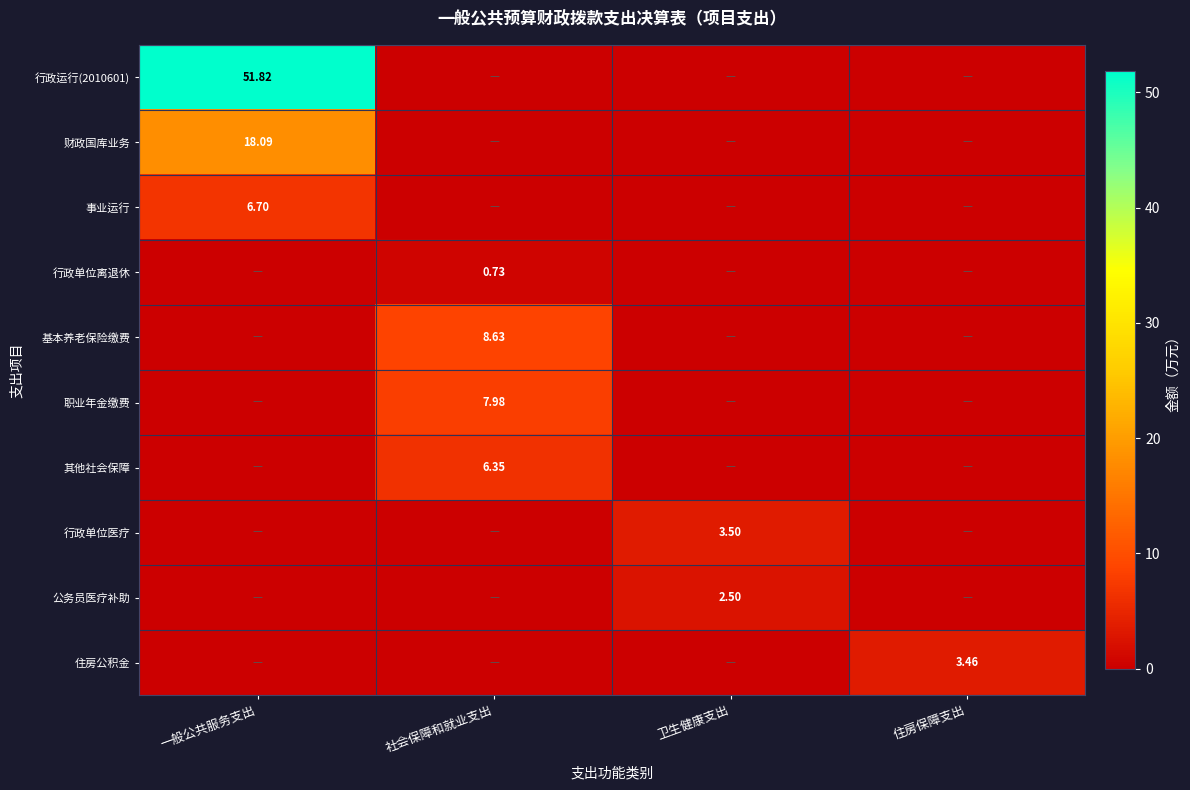

True or false: 行政单位医疗 has a value of 5.8 at 卫生健康支出.

False